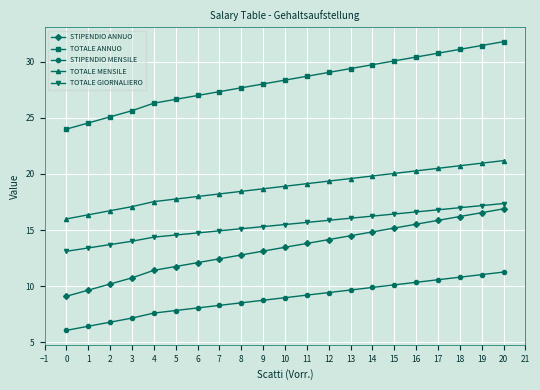

At how many categories does at least one series exceed 16?

21